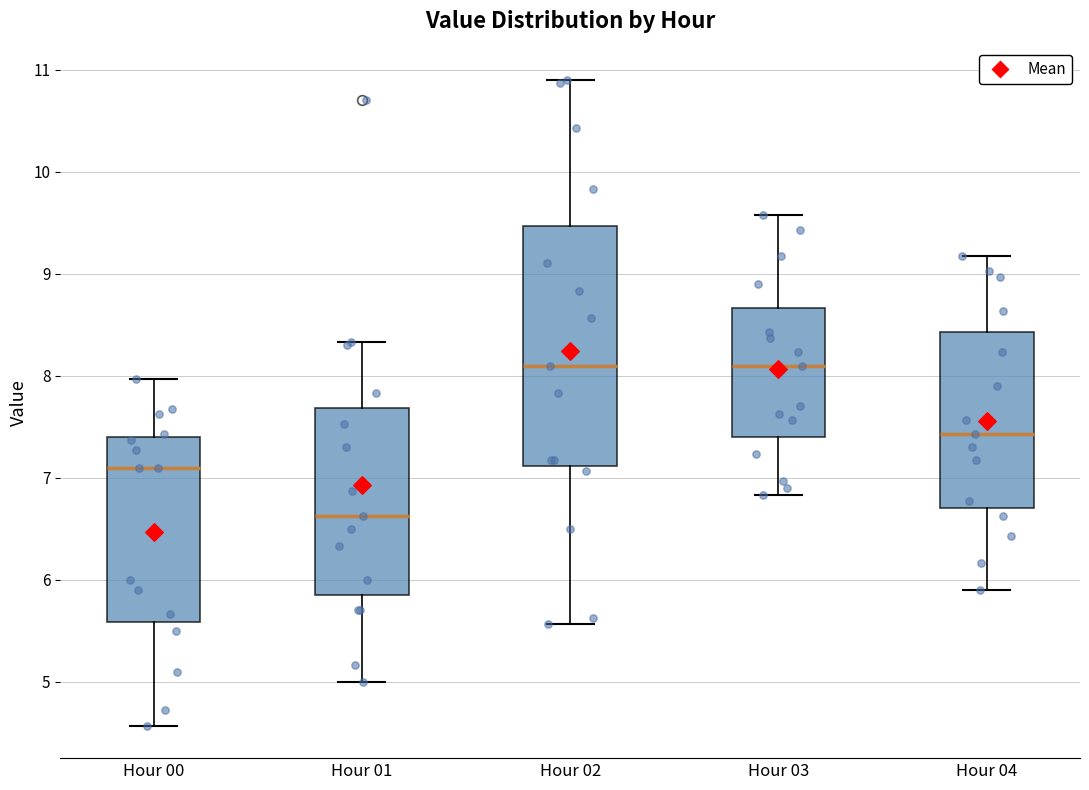

Reading left to right, read every box against the y-axis: the position of its median line, the range the box covers, and the ends of its whiskers. The values are not printed on the chart, so give them approximately, as read against the axis.

Hour 00: median 7.1, box 5.6 to 7.4, whiskers 4.6 to 8.0
Hour 01: median 6.6, box 5.9 to 7.7, whiskers 5.0 to 8.3
Hour 02: median 8.1, box 7.1 to 9.5, whiskers 5.6 to 10.9
Hour 03: median 8.1, box 7.4 to 8.7, whiskers 6.8 to 9.6
Hour 04: median 7.4, box 6.7 to 8.4, whiskers 5.9 to 9.2